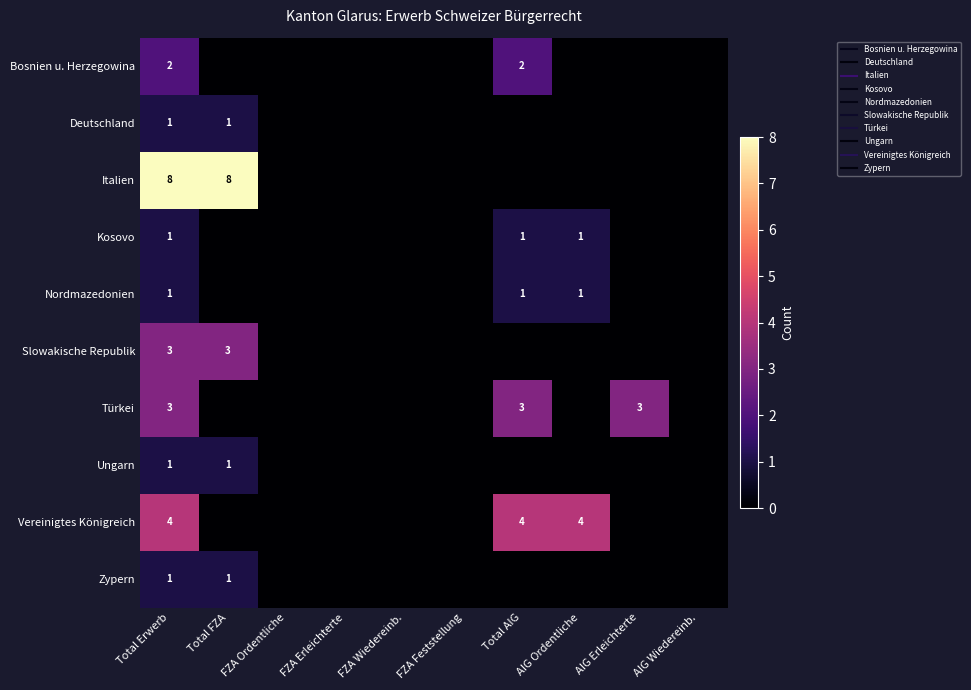

What is the total value across all series at AIG Erleichterte?

3